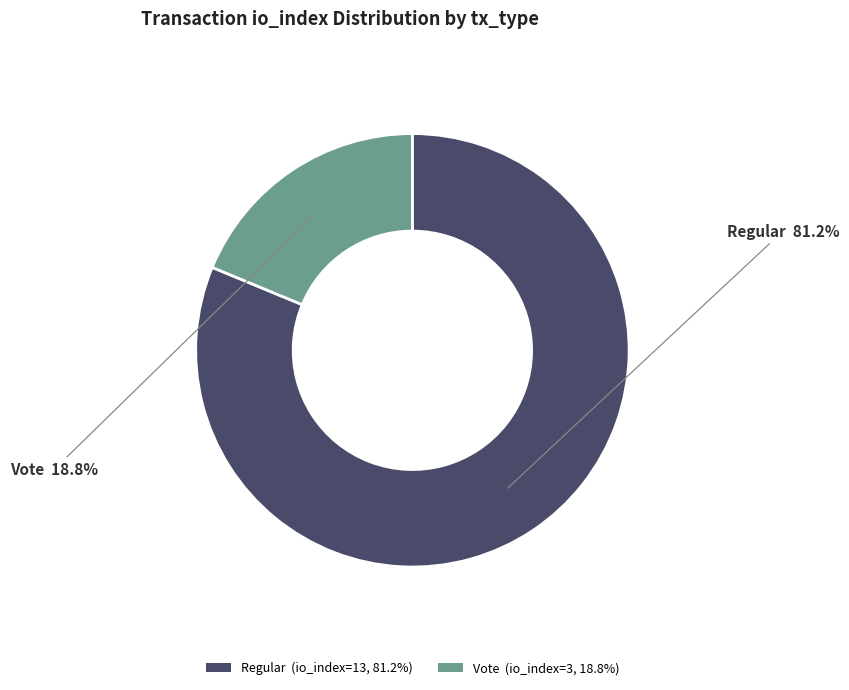

Is there any slice that represents more than half of the pie?

Yes